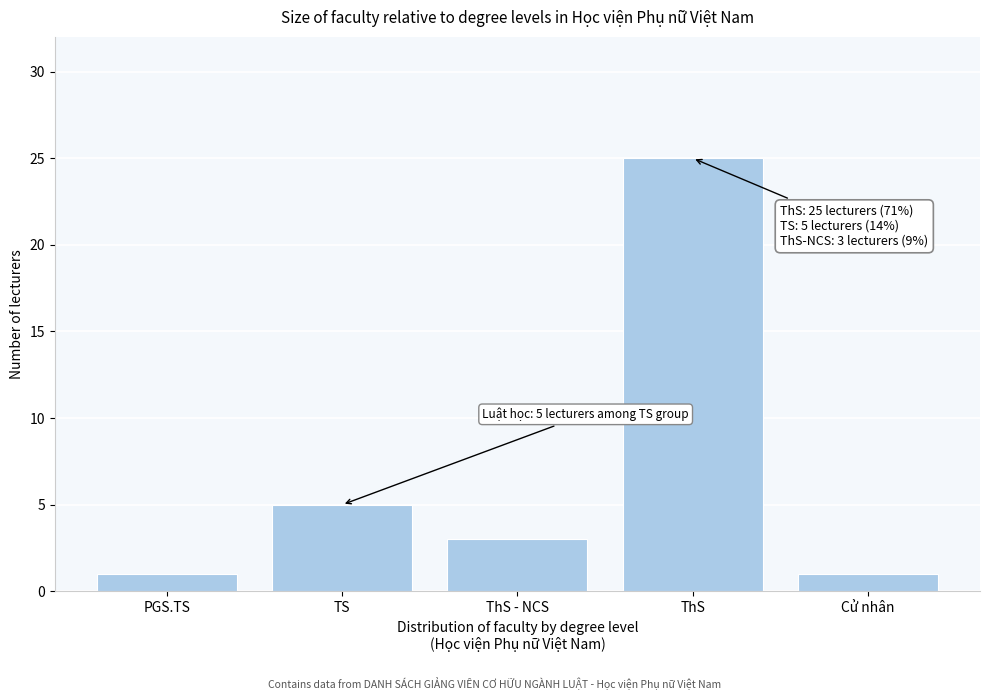

Reading left to right, what are all the values shown in this chart?

1	5	3	25	1